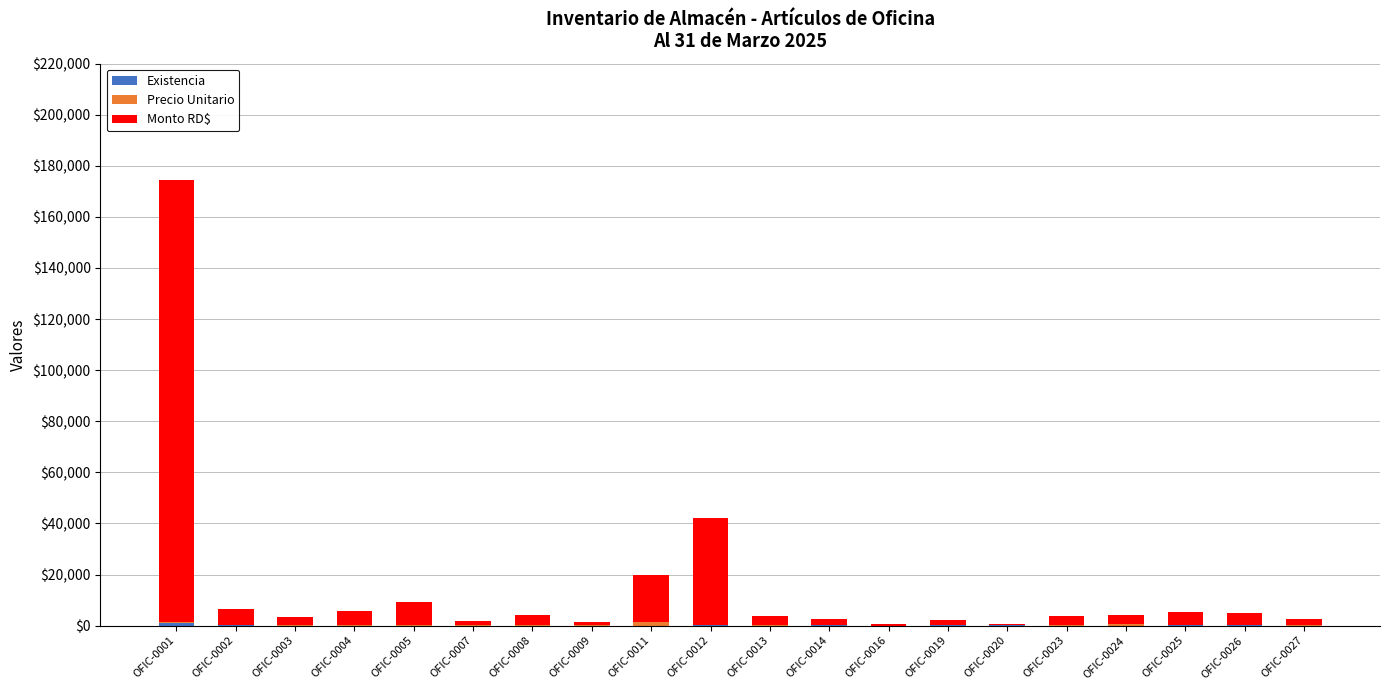

At which category is the sum across all series the highest?

OFIC-0001